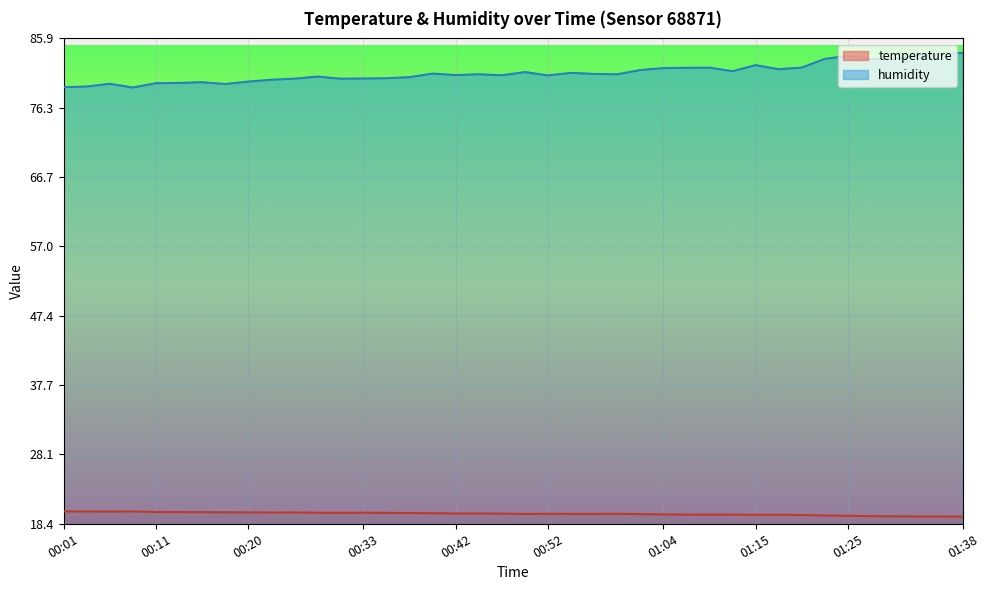

What is the sum of the humidity values at 00:13 and 00:45?

160.7